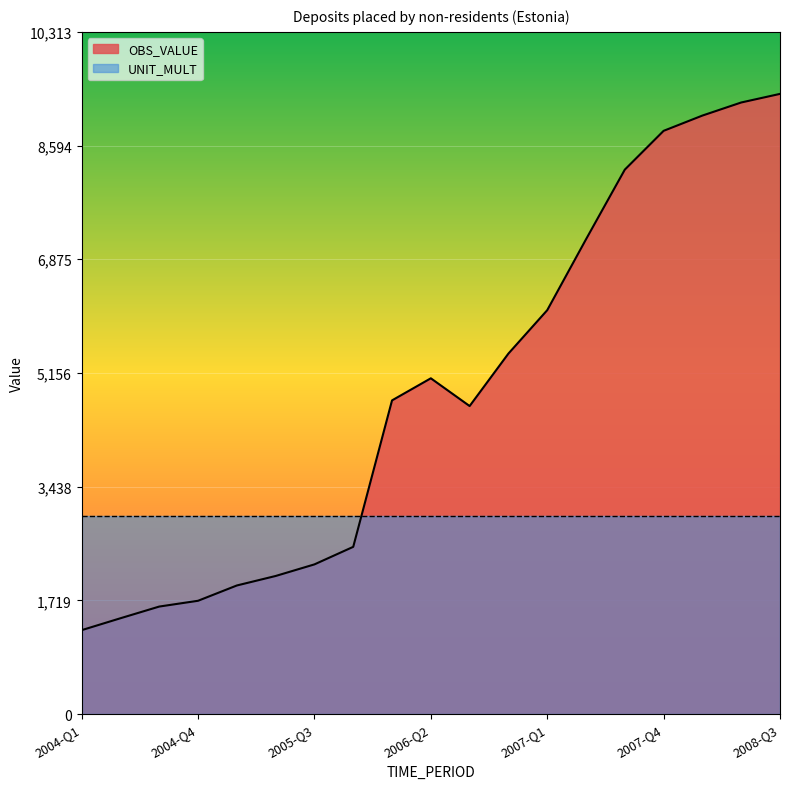

How many data points are less than 4742?

9